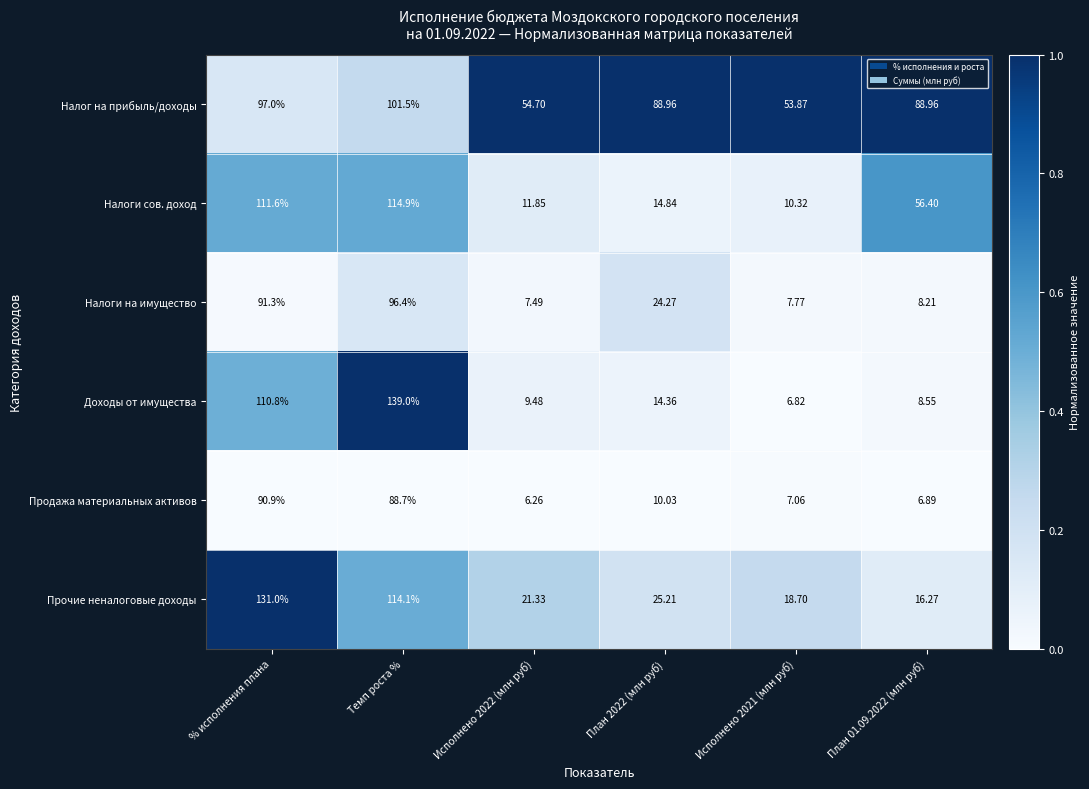

Count the number of categories in the chart.

6